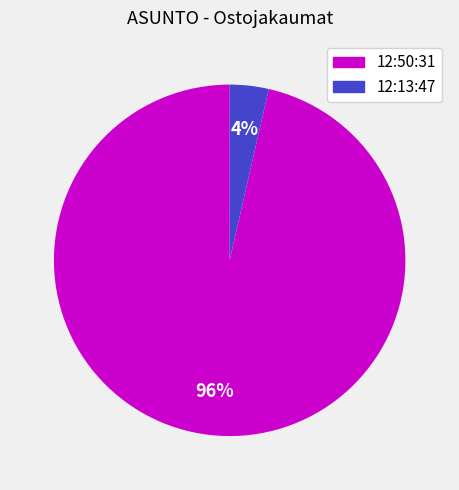

What is the smallest slice in the pie chart?

12:13:47